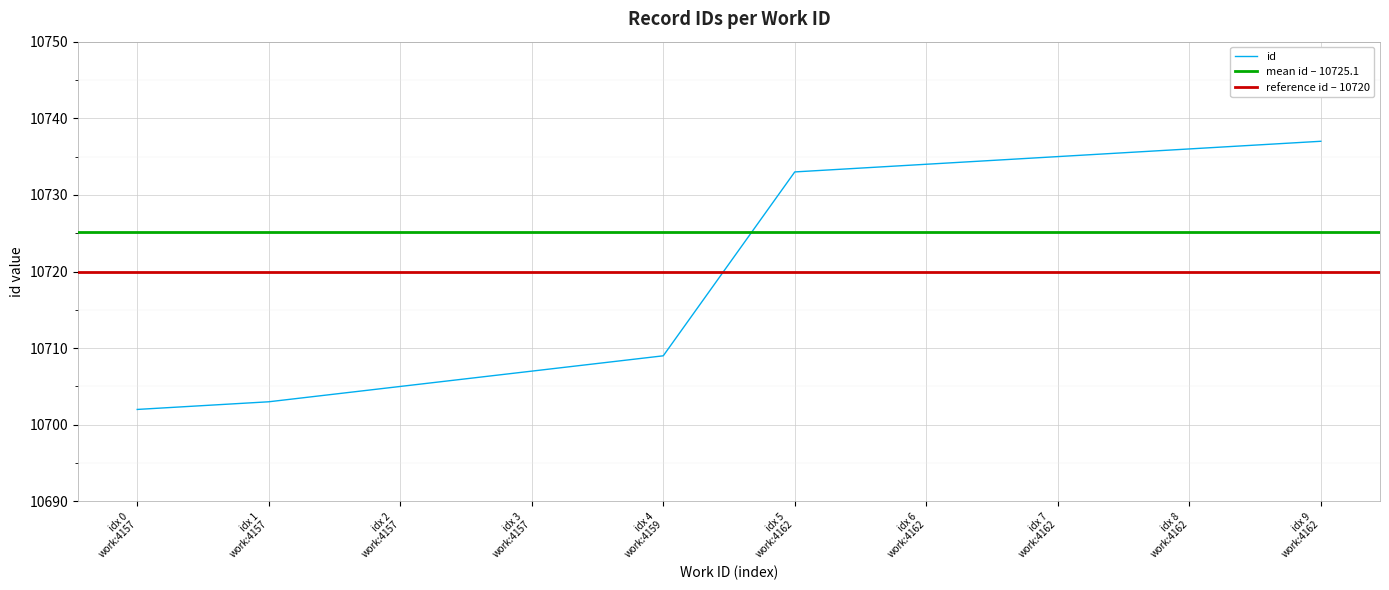

What is the difference between the maximum and minimum values?

35